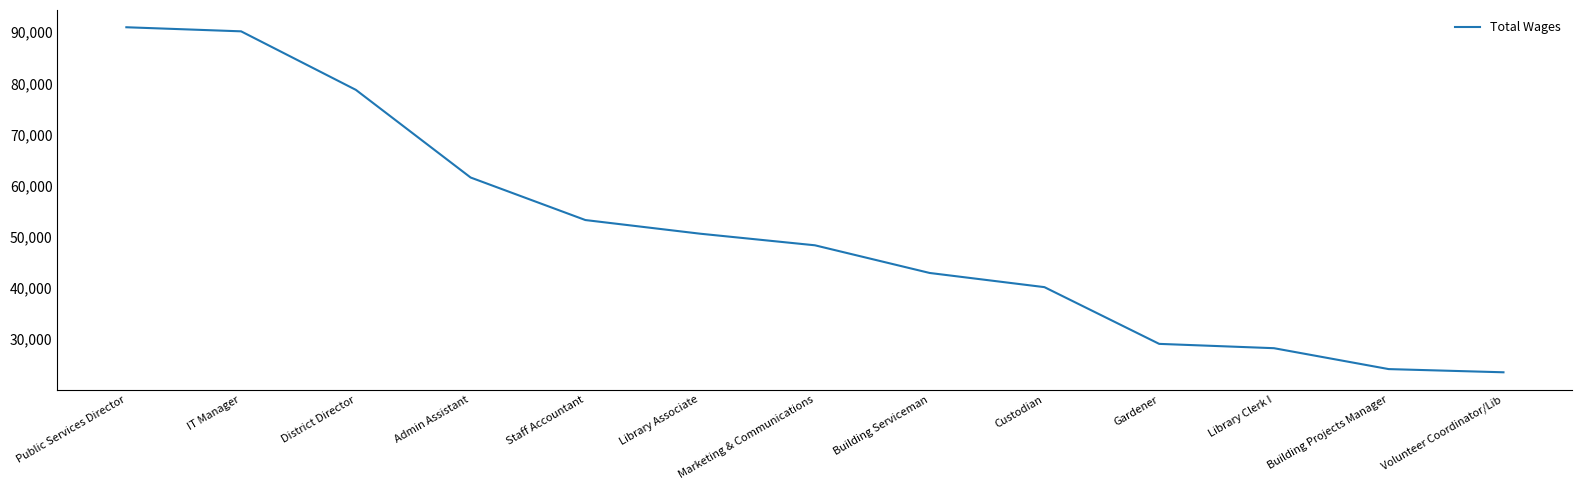

How many lines are shown in the chart?

1